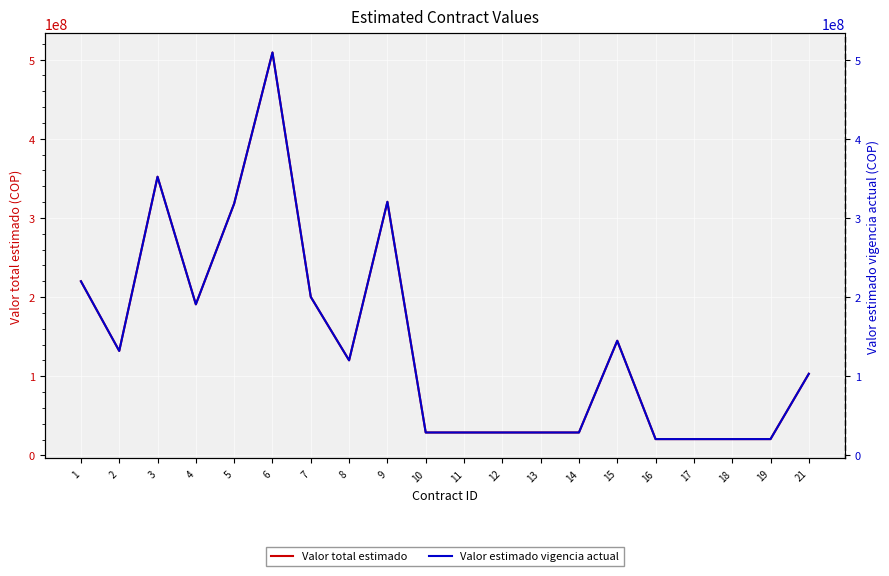

True or false: Valor estimado vigencia actual and Valor total estimado intersect in this chart.

False